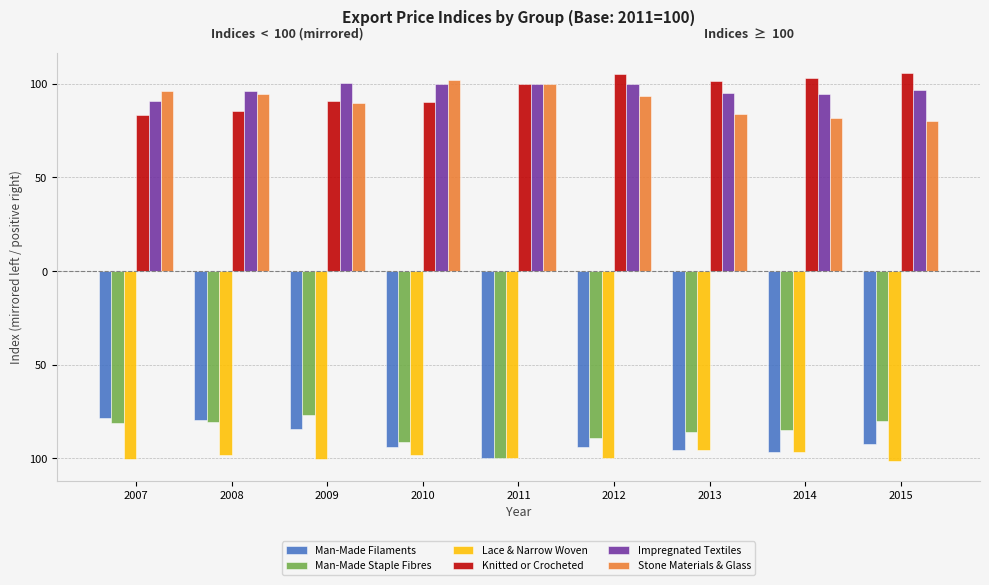

Are the bars horizontal?

No